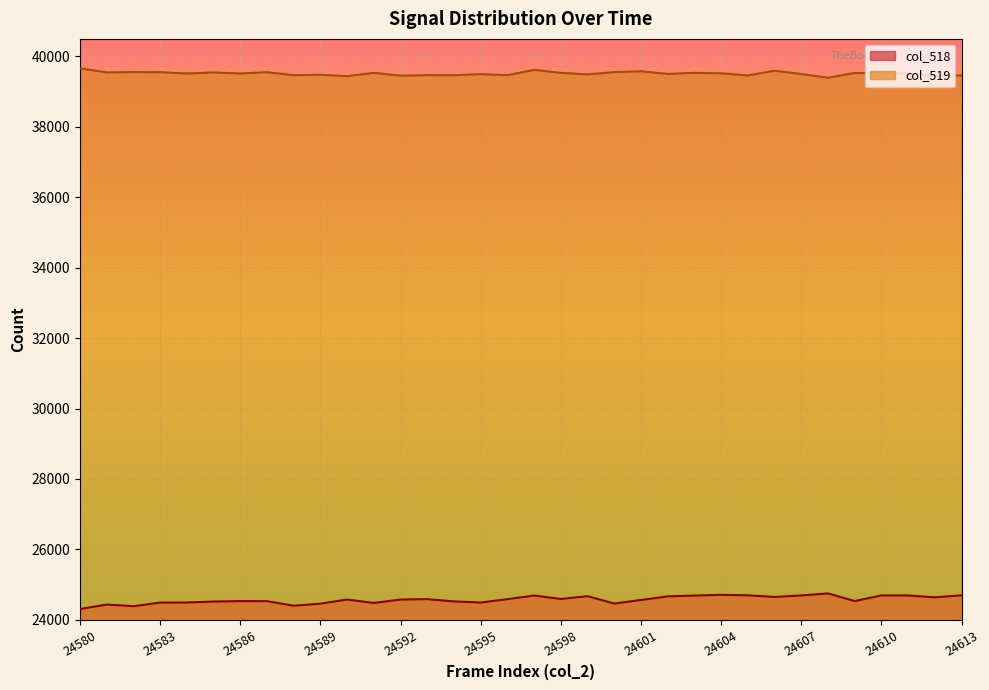

How many interior local valleys does the col_519 series have?

12